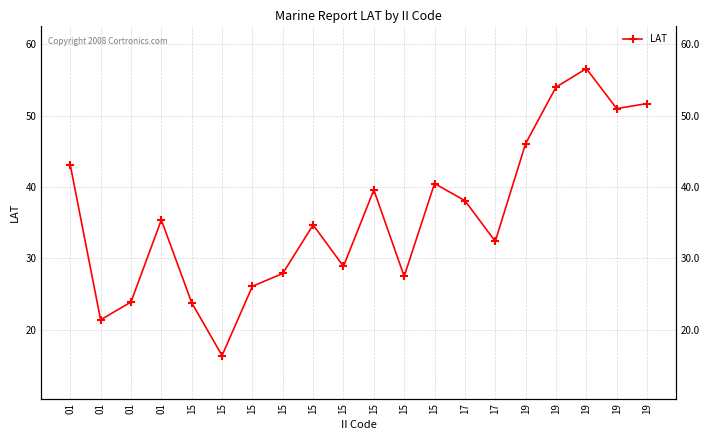

What is the greatest value displayed?

56.6